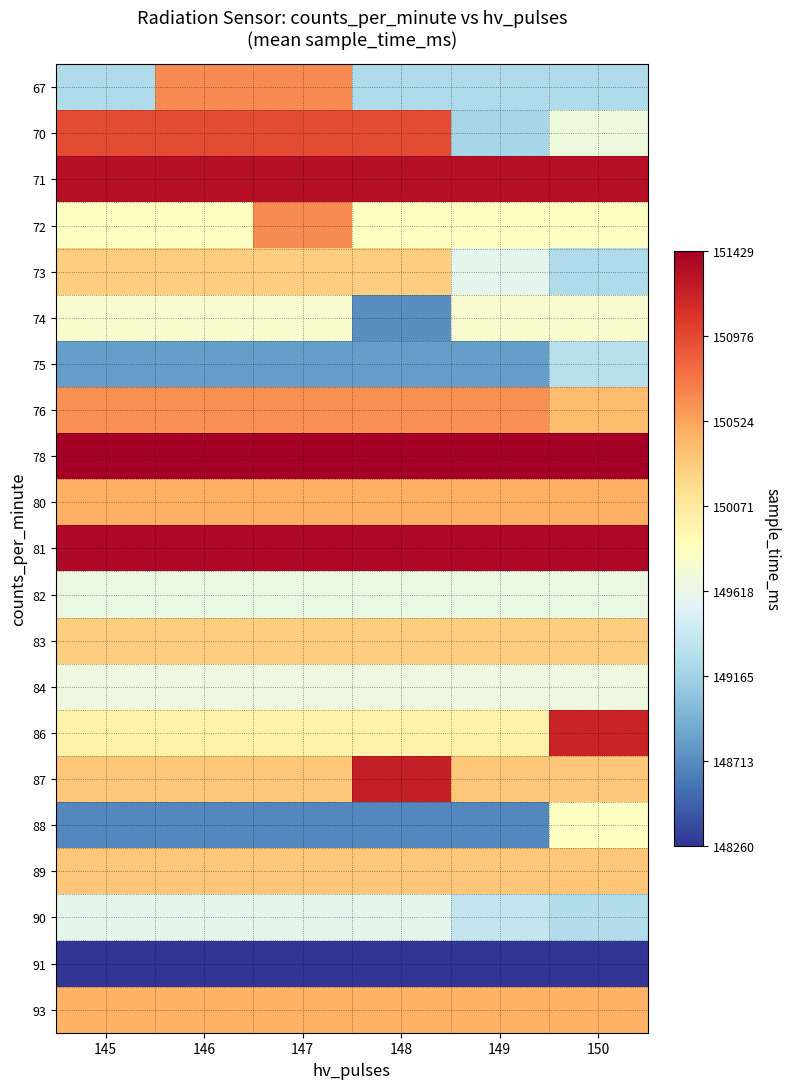

At how many categories does at least one series exceed 151261?

6